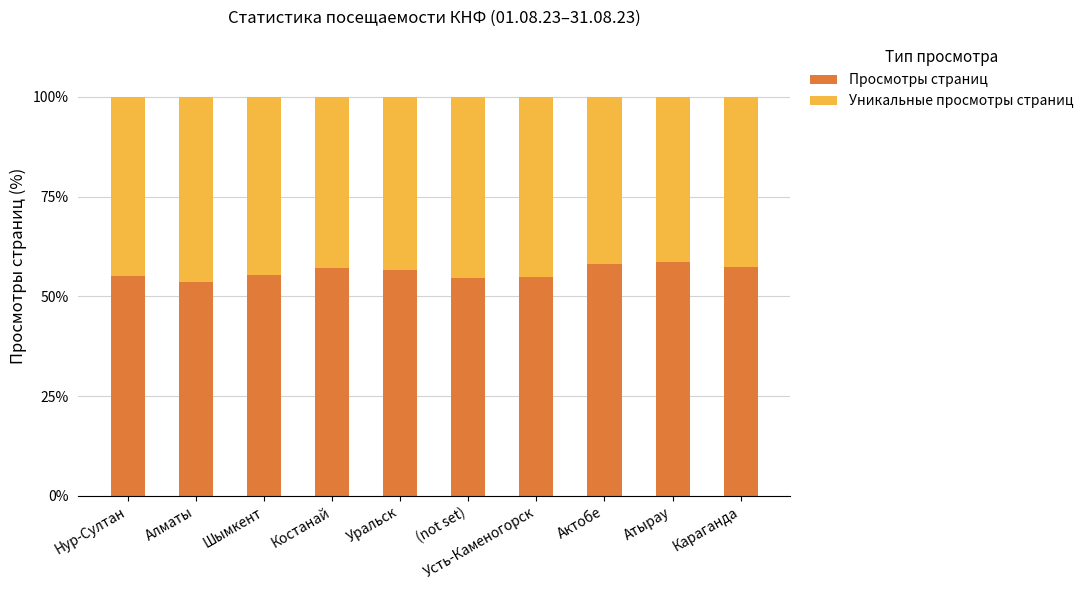

What is the total value across all series at Усть-Каменогорск?

100.0